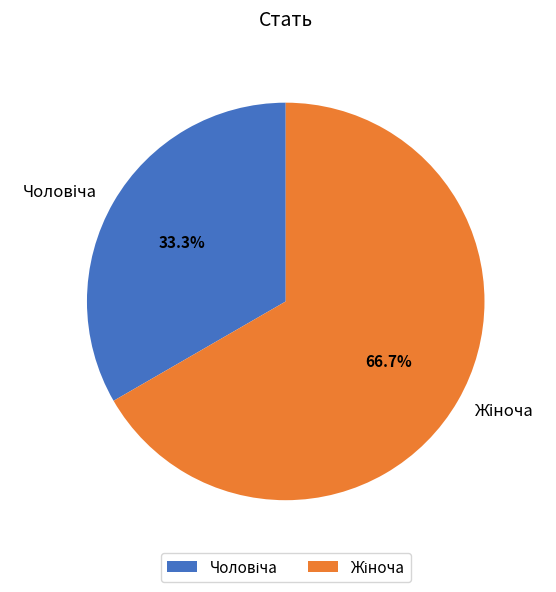

Is there any slice that represents more than half of the pie?

Yes